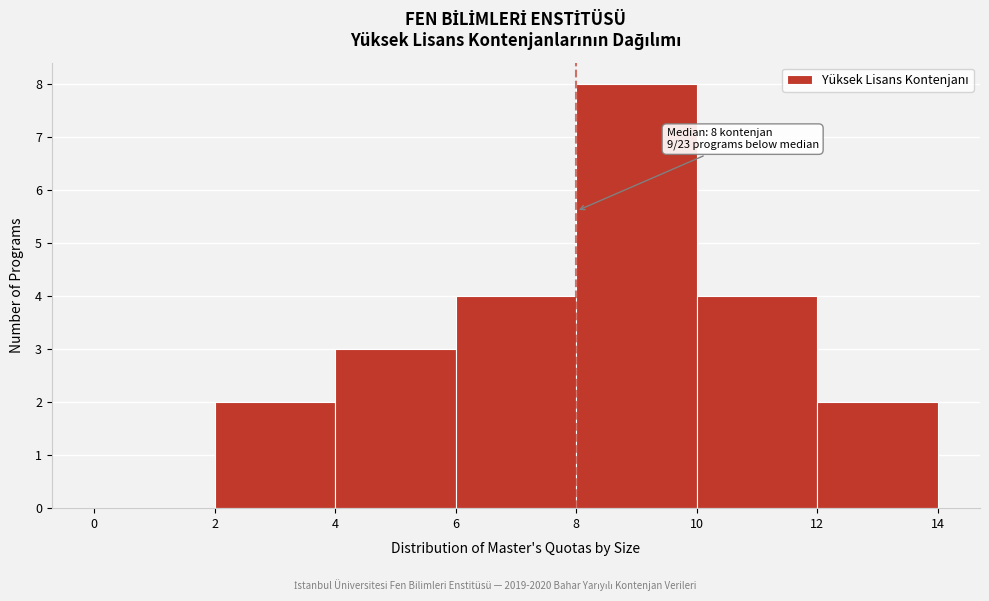

Which range on the x-axis has the tallest bar?

8 to 10